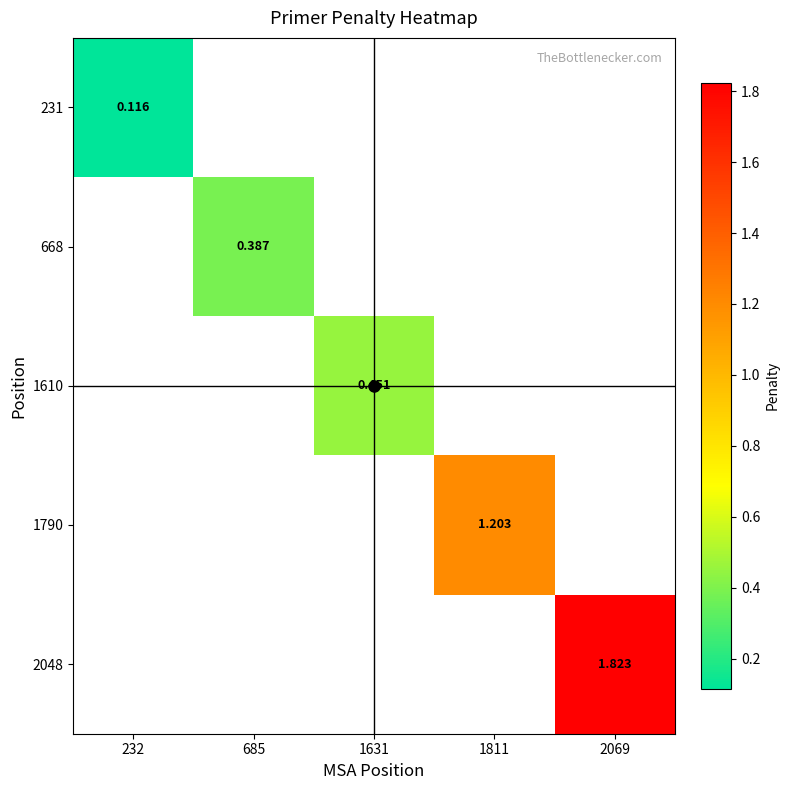

What is the minimum value shown in the chart?

0.1